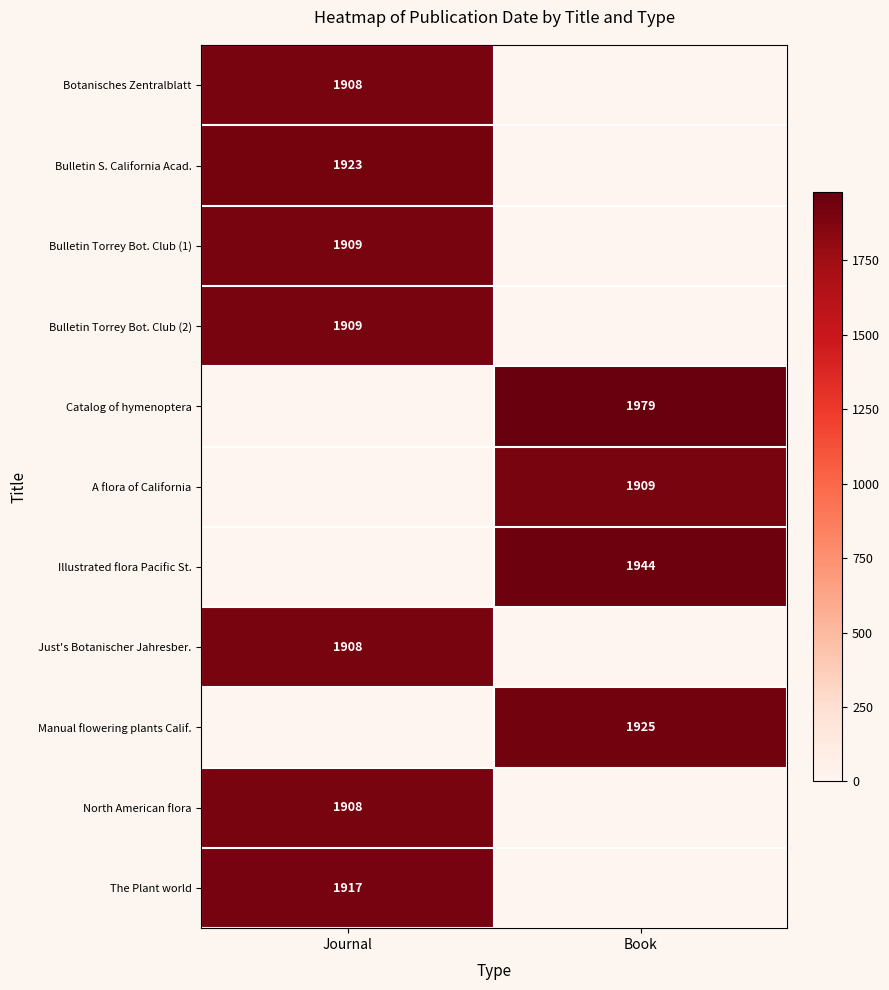

Is it true that Catalog of hymenoptera equals 616 at Book?

False